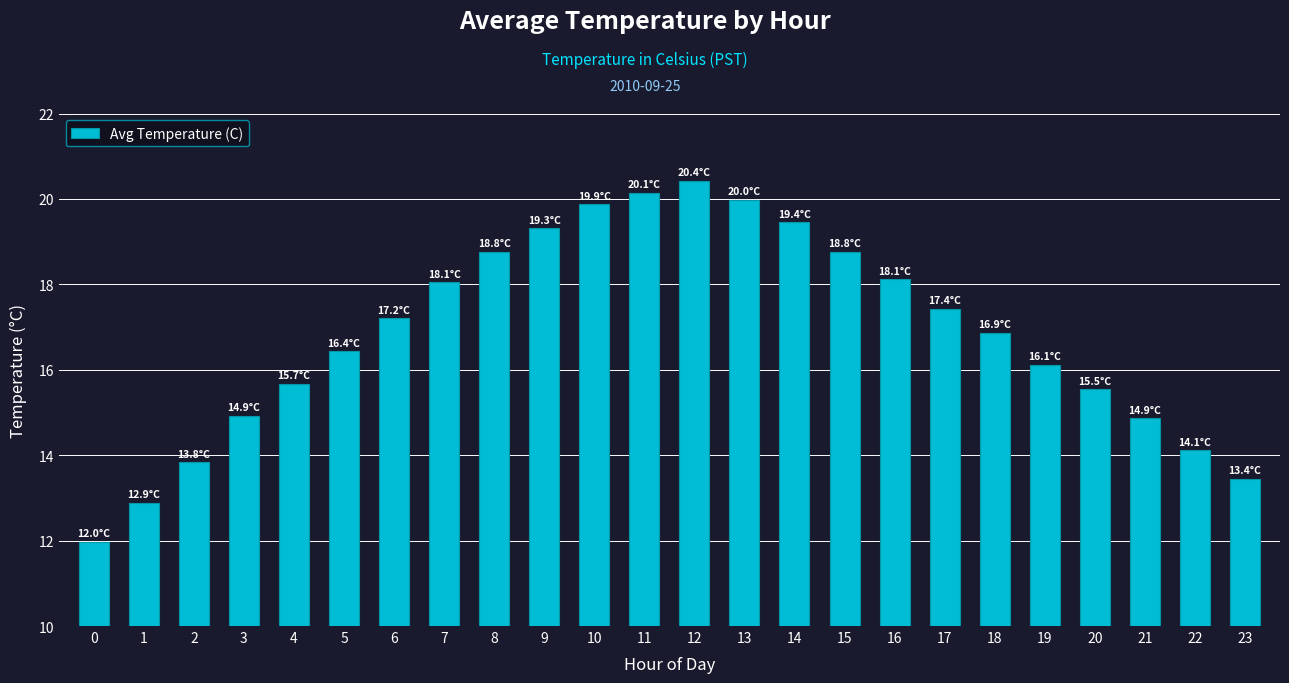

What is the minimum value shown in the chart?

12.0